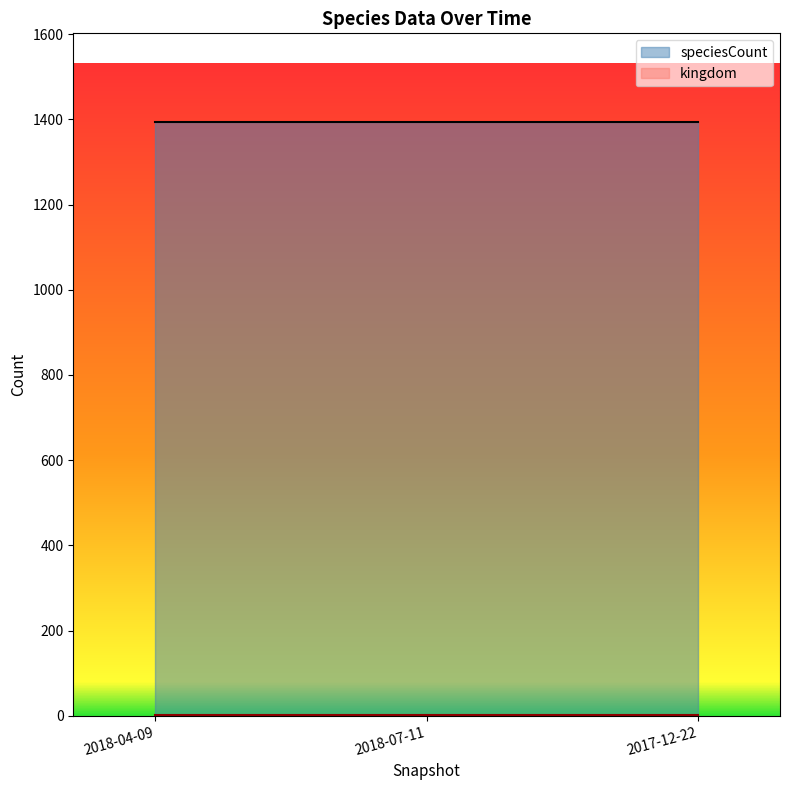

The value of speciesCount at 2017-12-22 is 799. True or false?

False